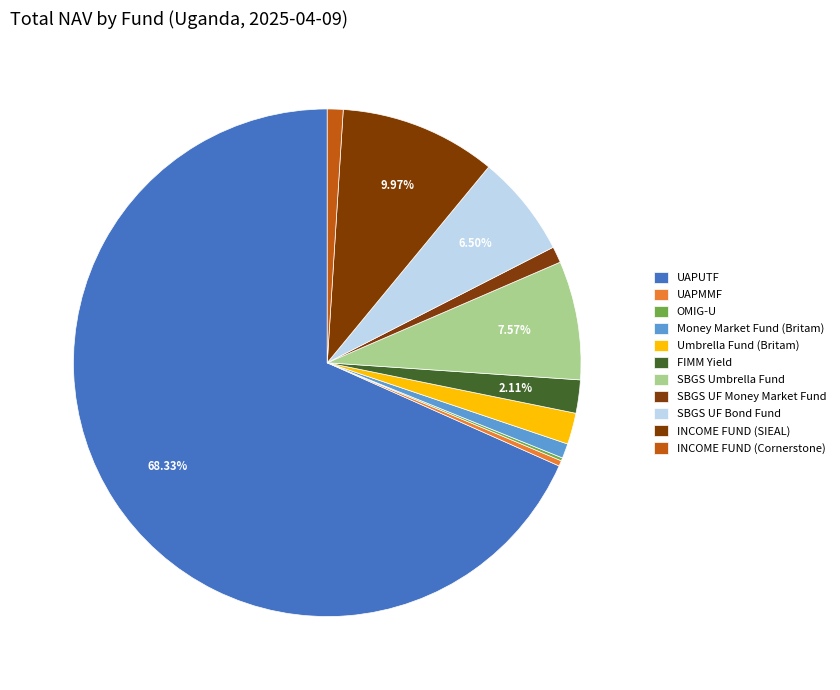

How much of the chart is everything except Money Market Fund (Britam)?

99.1%